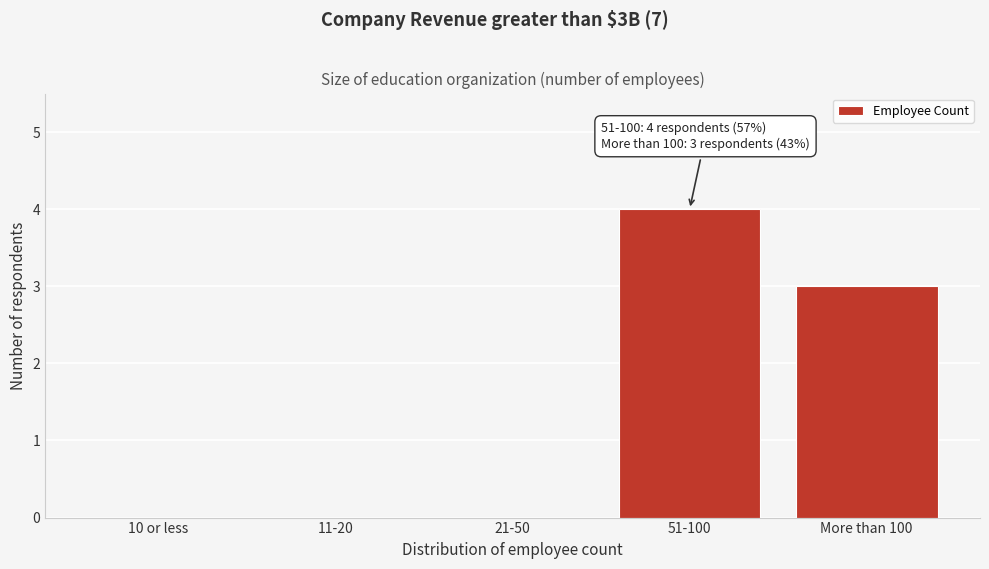

Reading left to right, extract all data points from this chart.

10 or less=0	11-20=0	21-50=0	51-100=4	More than 100=3